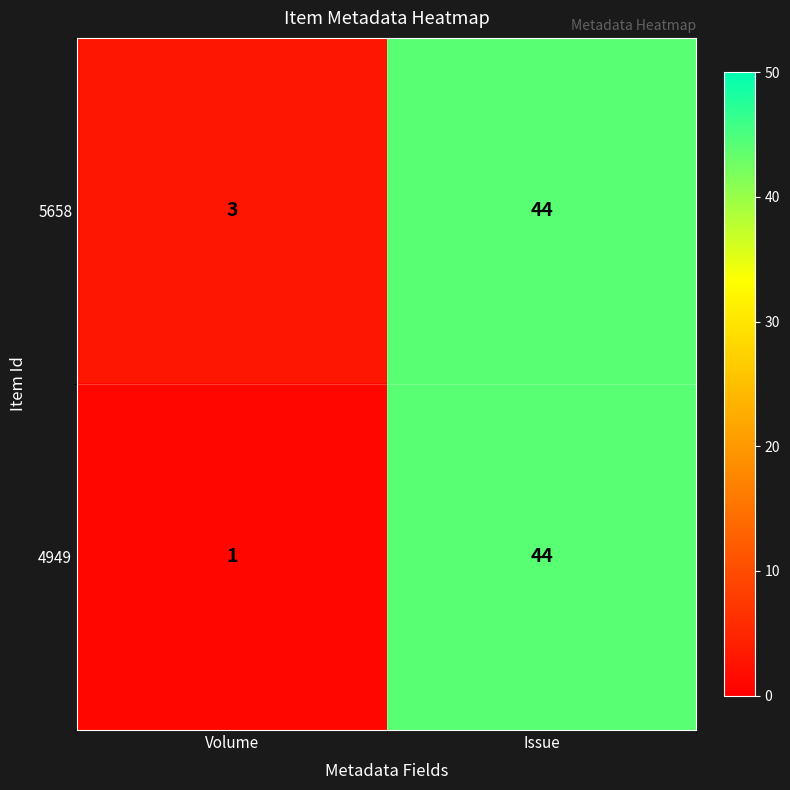

Is it true that 5658 equals 3 at Volume?

True